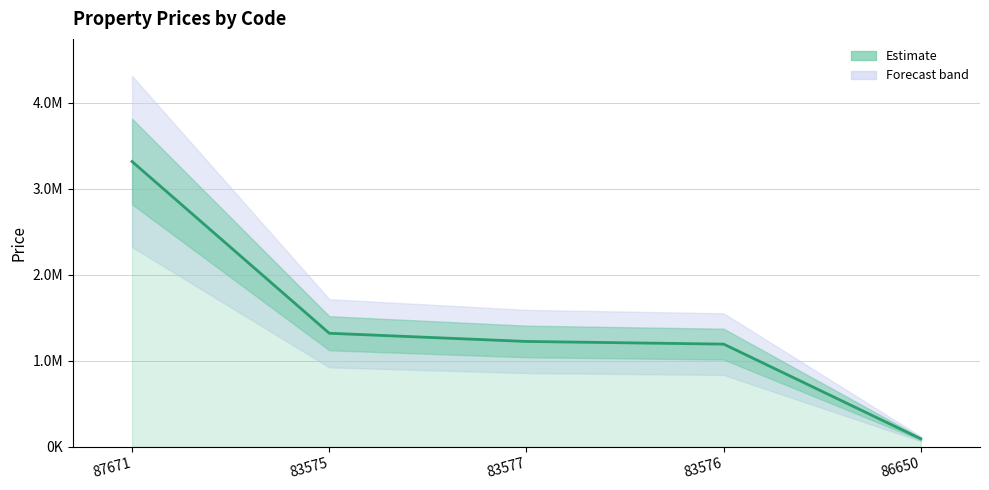

How many values are below 1223762?

2